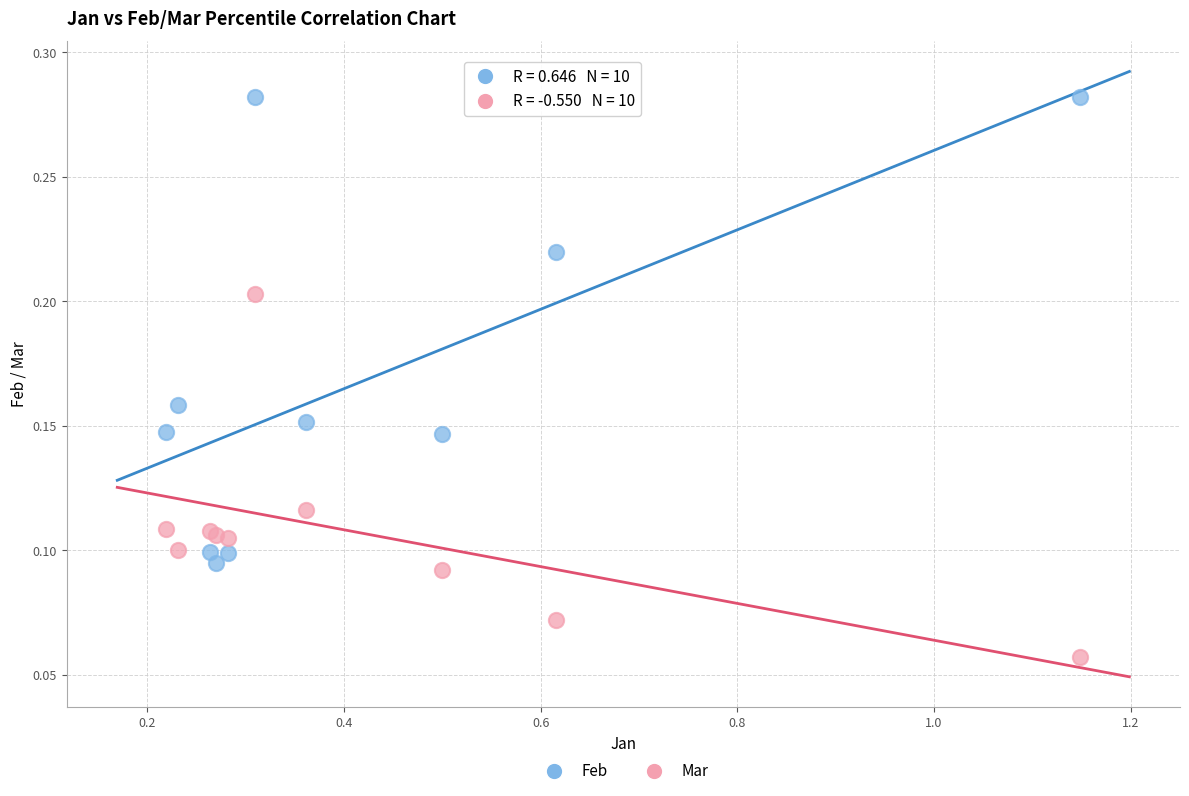

Which series has the largest Y range (max minus min)?

Feb